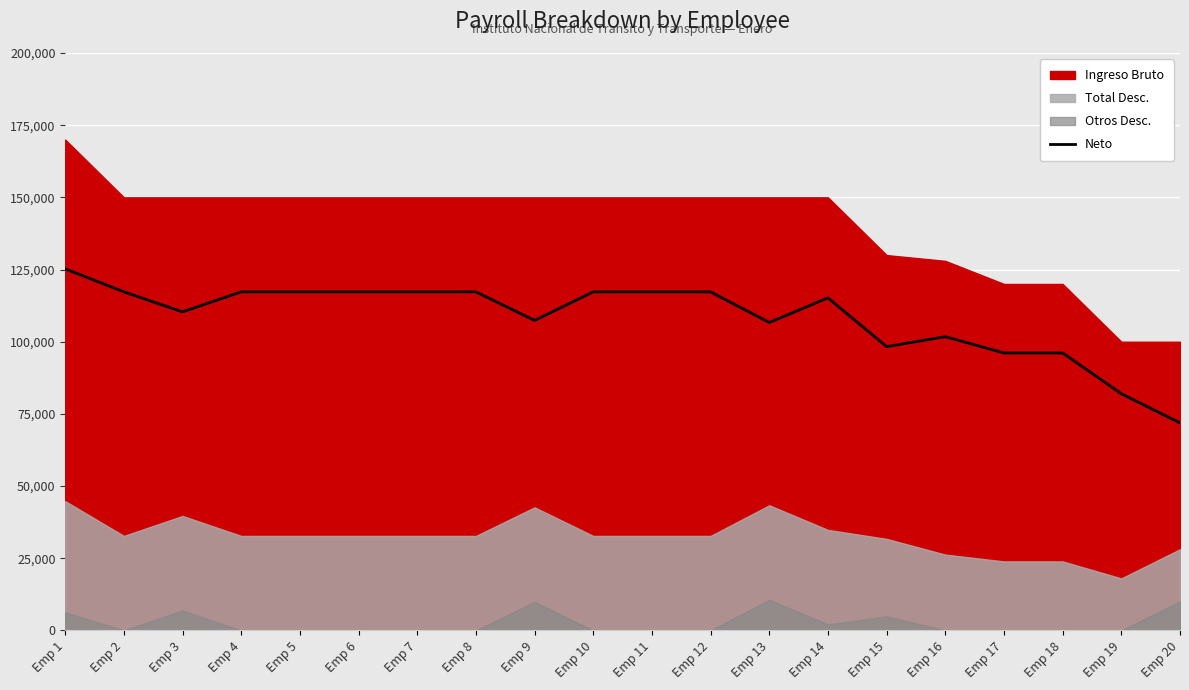

Reading left to right, what are all the values shown in this chart?

125226.1	117268.4	110344.4	117268.4	117268.4	117268.4	117268.4	117268.4	107368.4	117268.4	117268.4	117268.4	106656.4	115183.4	98294.2	101743.5	96098.1	96098.1	81984.6	71884.6